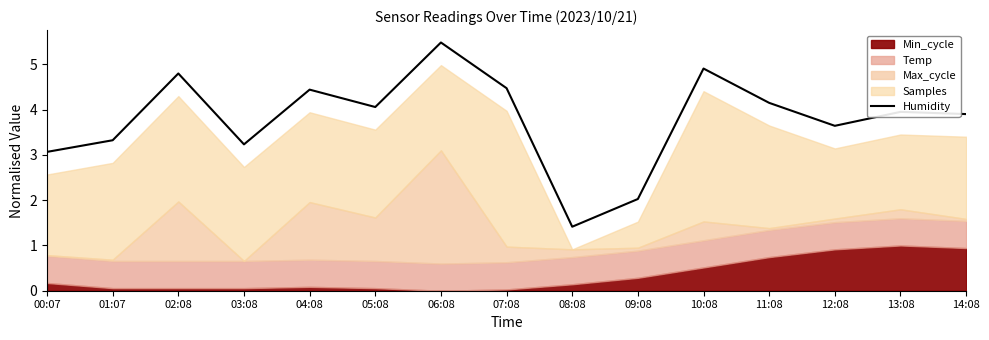

How many lines are shown in the chart?

1